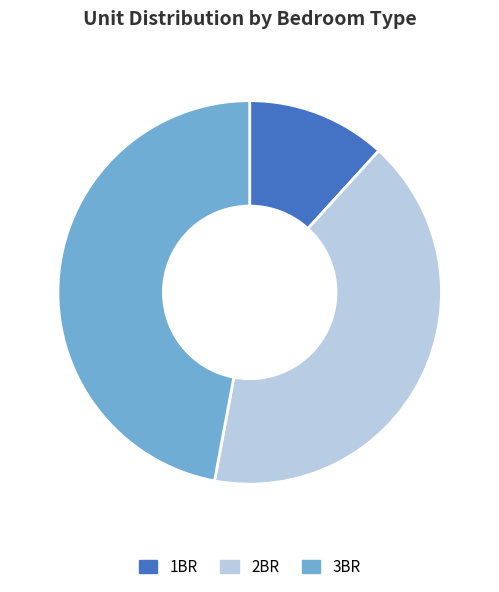

Does any single category account for the majority?

No